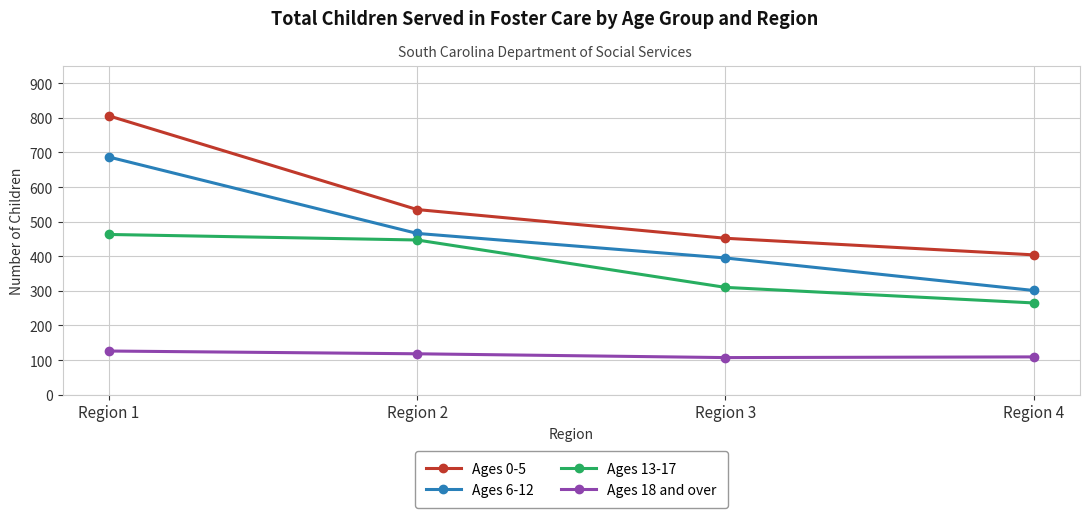

True or false: Ages 18 and over has a value of 64 at Region 2.

False